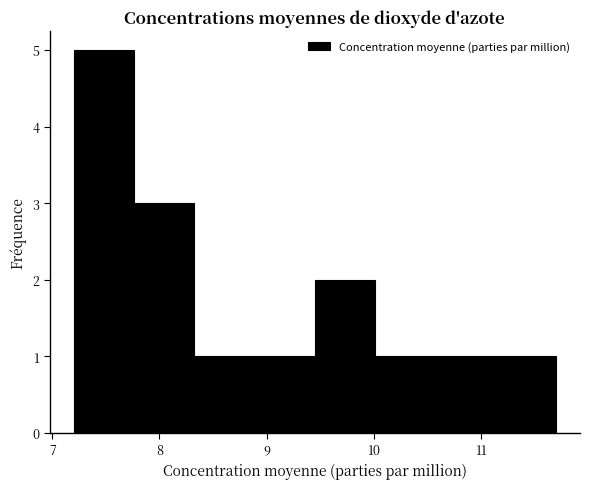

Reading left to right, list every bar in this chart as the range it spans on the x-axis followed by its height. Neither the bar edges nor the heights are printed on the chart, so give them approximately, as read against the axes.

7.2 to 7.8: 5
7.8 to 8.3: 3
8.3 to 8.9: 1
8.9 to 9.5: 1
9.5 to 10.0: 2
10.0 to 10.6: 1
10.6 to 11.1: 1
11.1 to 11.7: 1